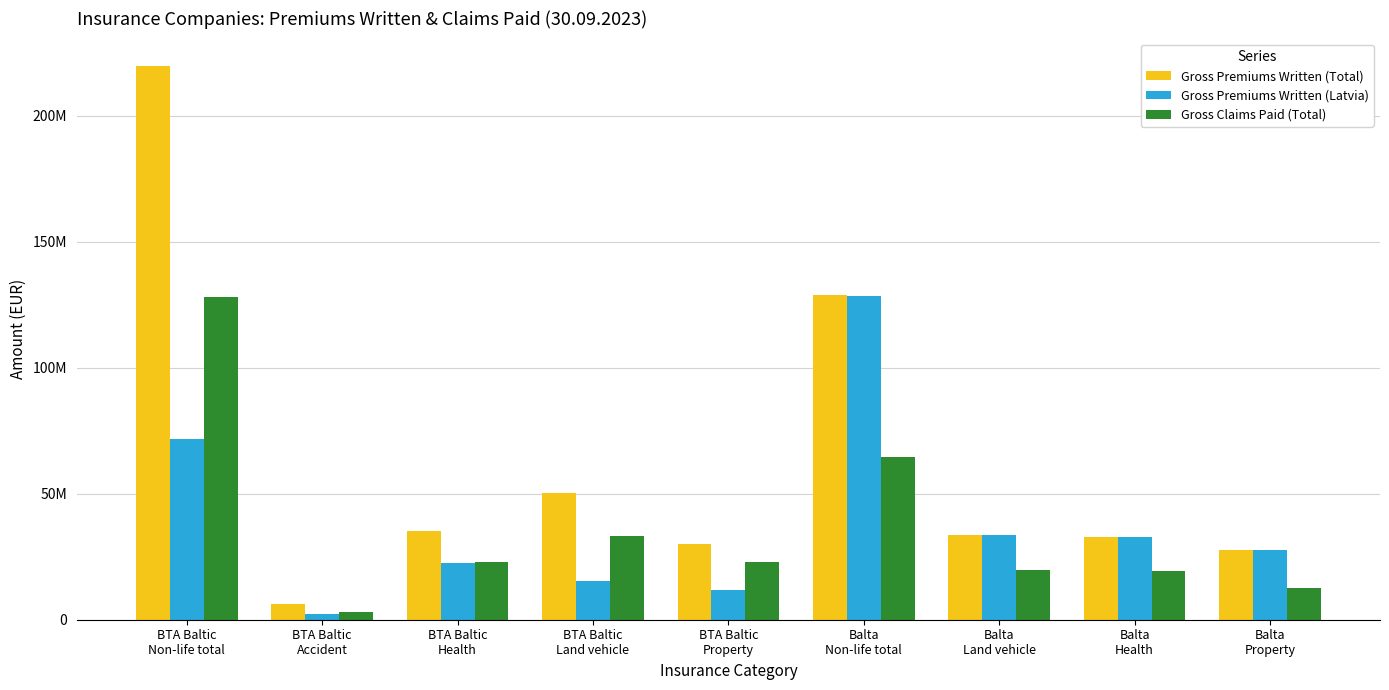

Does the chart contain stacked bars?

No